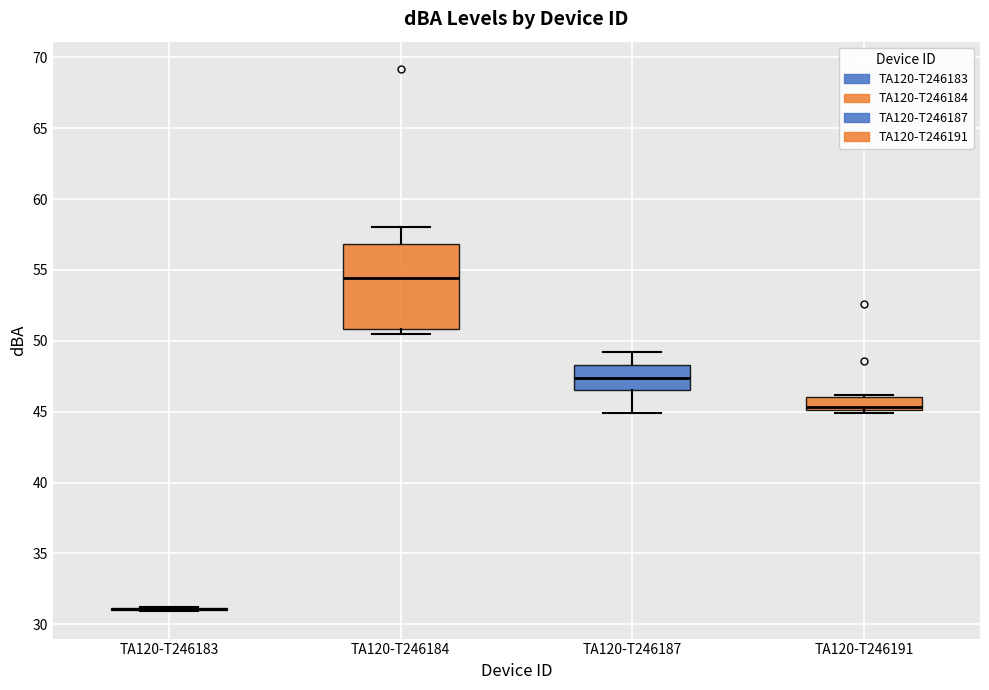

Comparing the boxes themselves (not the whiskers), which one is the tallest?

TA120-T246184